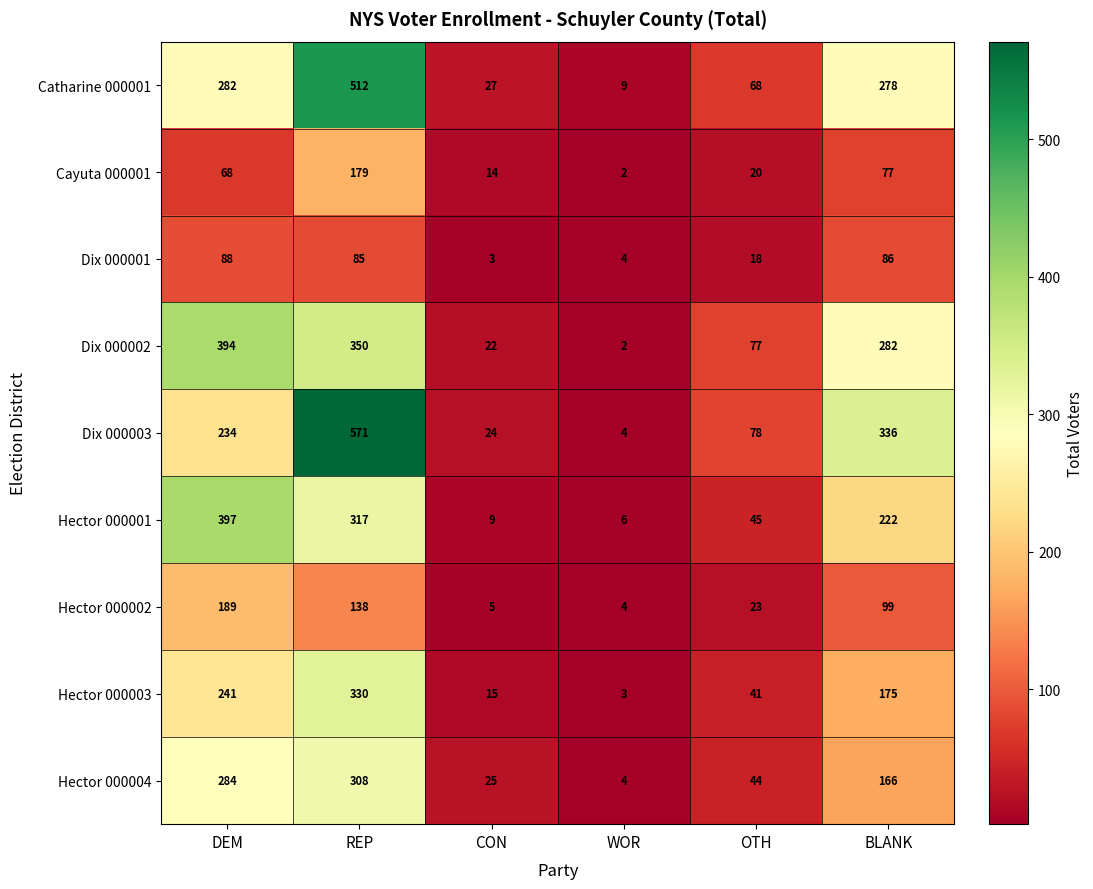

What is the difference between the second highest and second lowest values in the Hector 000001 series?

308